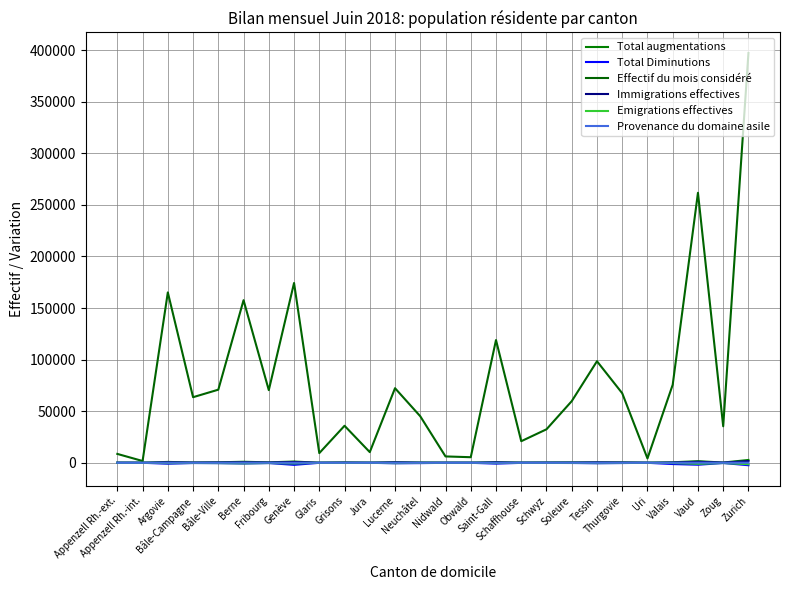

Where does the Effectif du mois considéré series first go above 63561?

Argovie